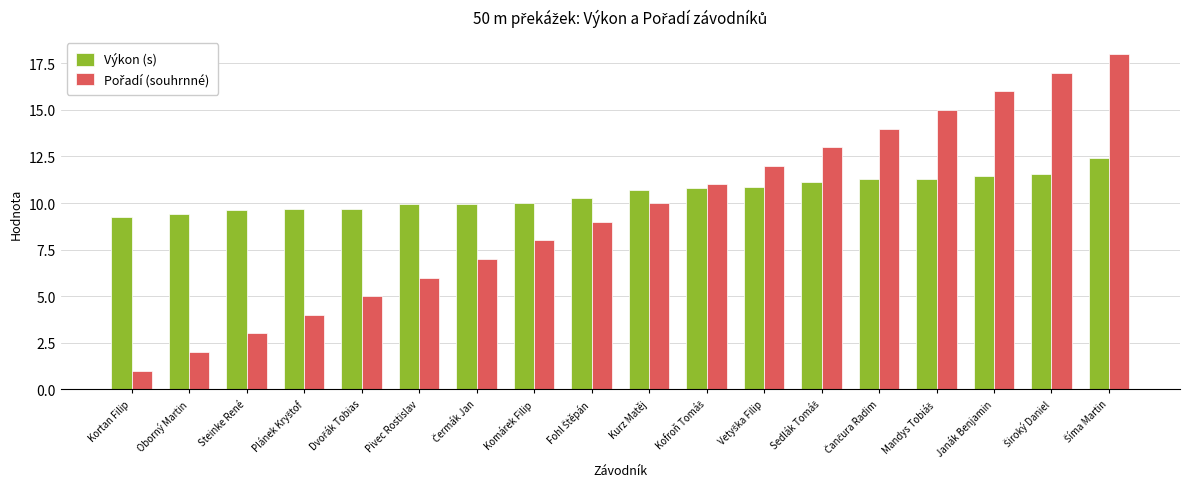

The Výkon (s) series shows 4.1 at Komárek Filip. True or false?

False